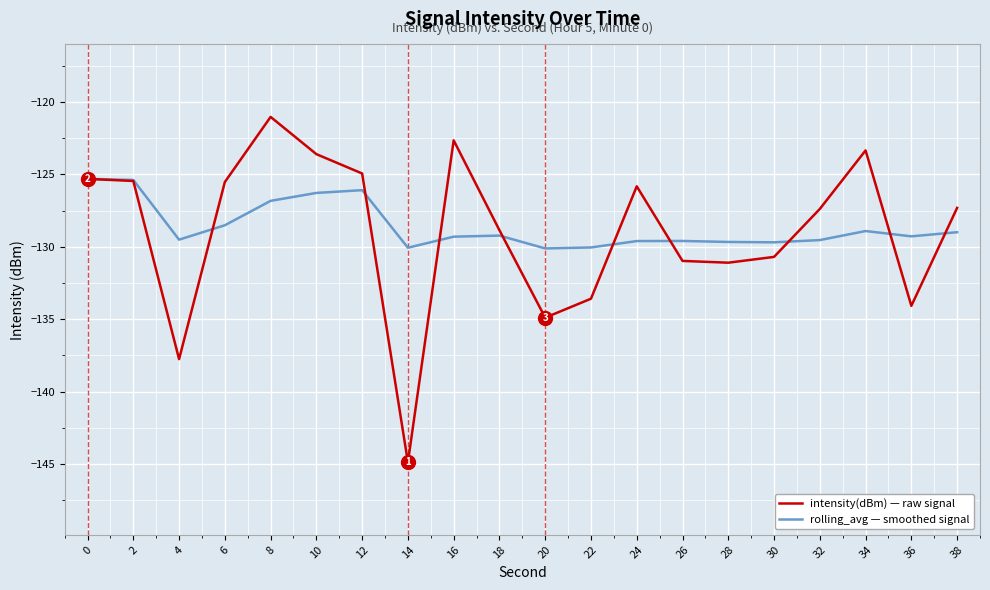

The value of rolling_avg — smoothed signal at 12 is -47.9. True or false?

False